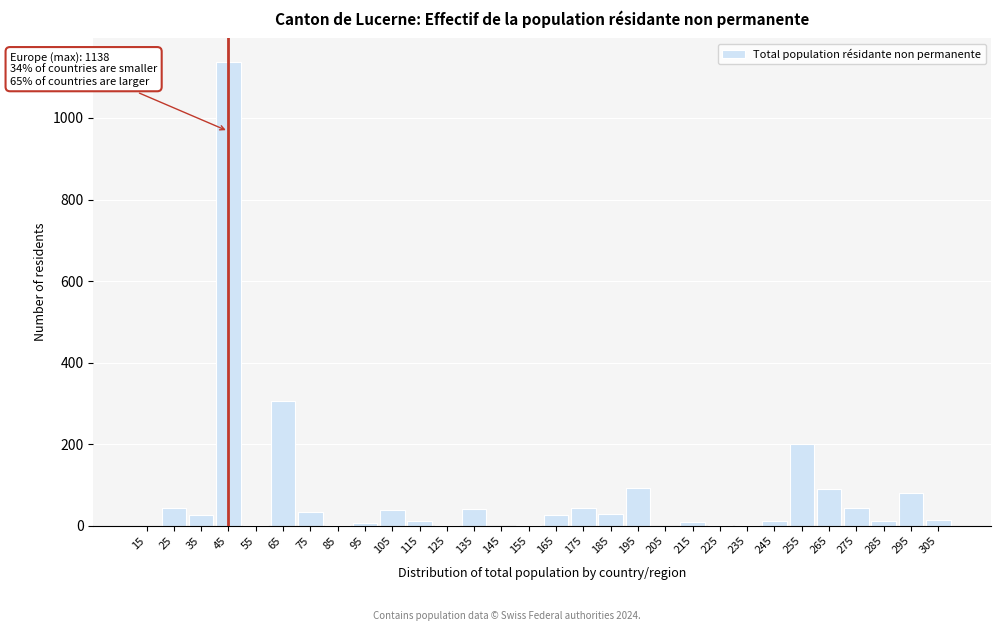

Where is the data nearest to the value 569?

65